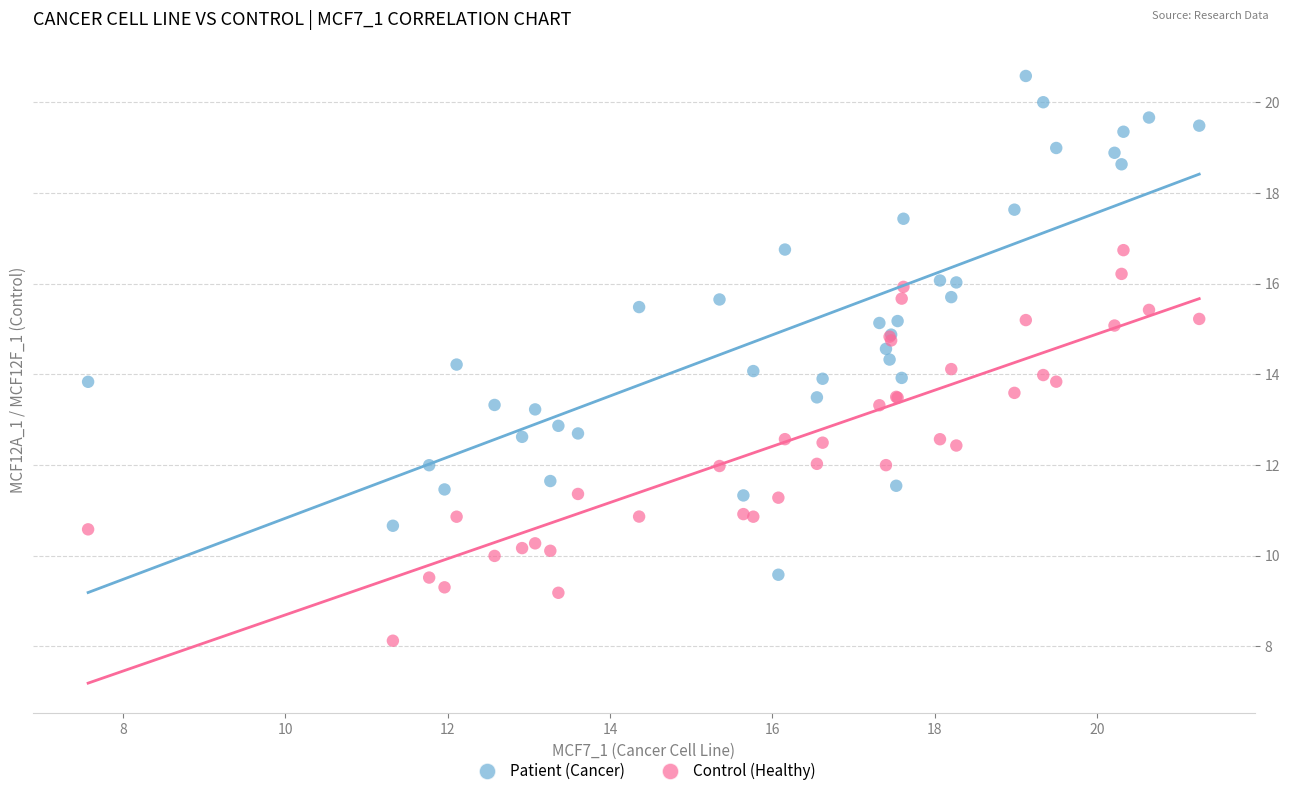

What is the X range (max minus min) for the scatter plot?

13.7